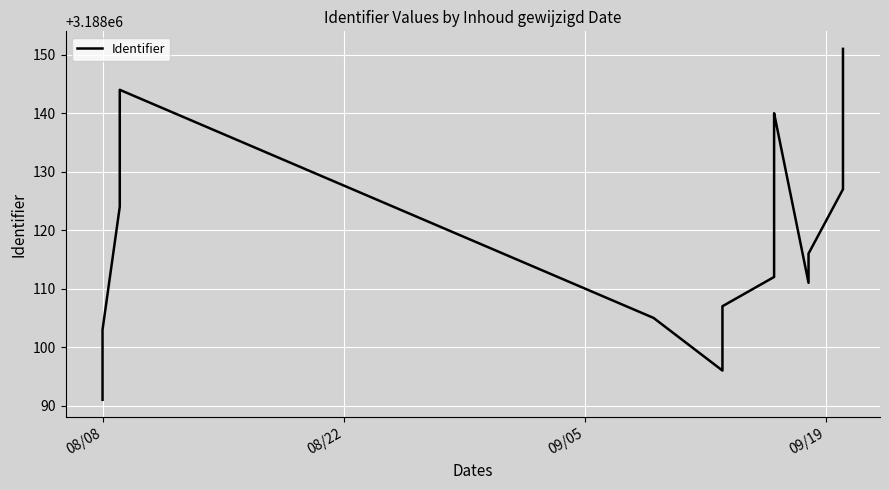

How many data points are above 3188120?

13